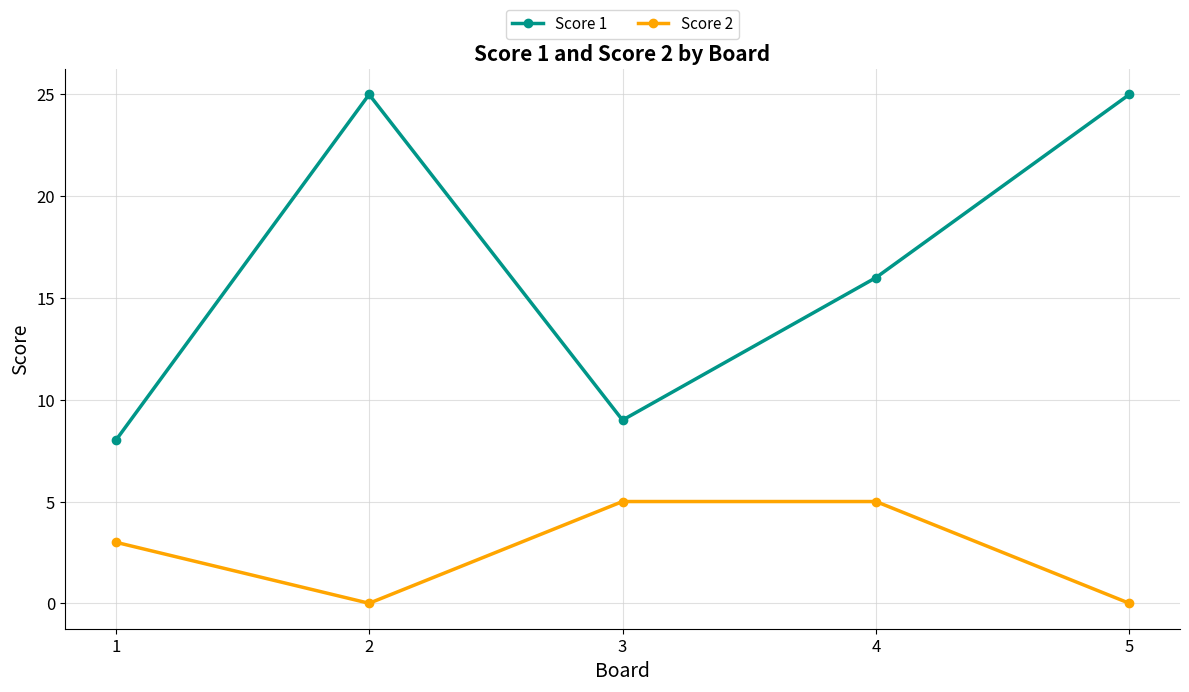

Which series has the widest spread of values?

Score 1